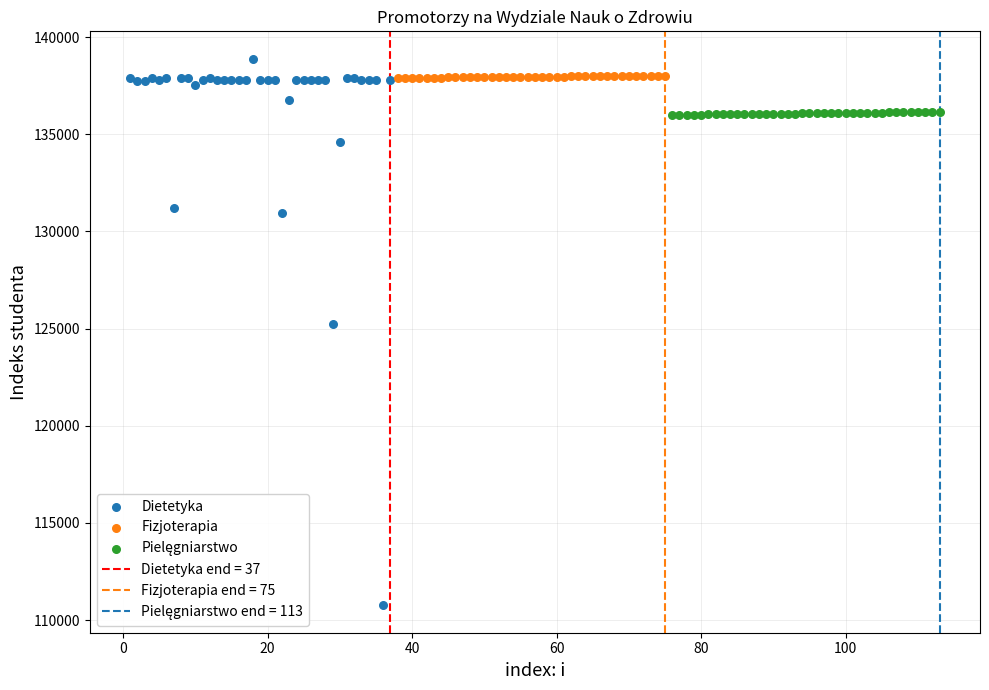

Which series reaches the maximum Y coordinate?

Dietetyka